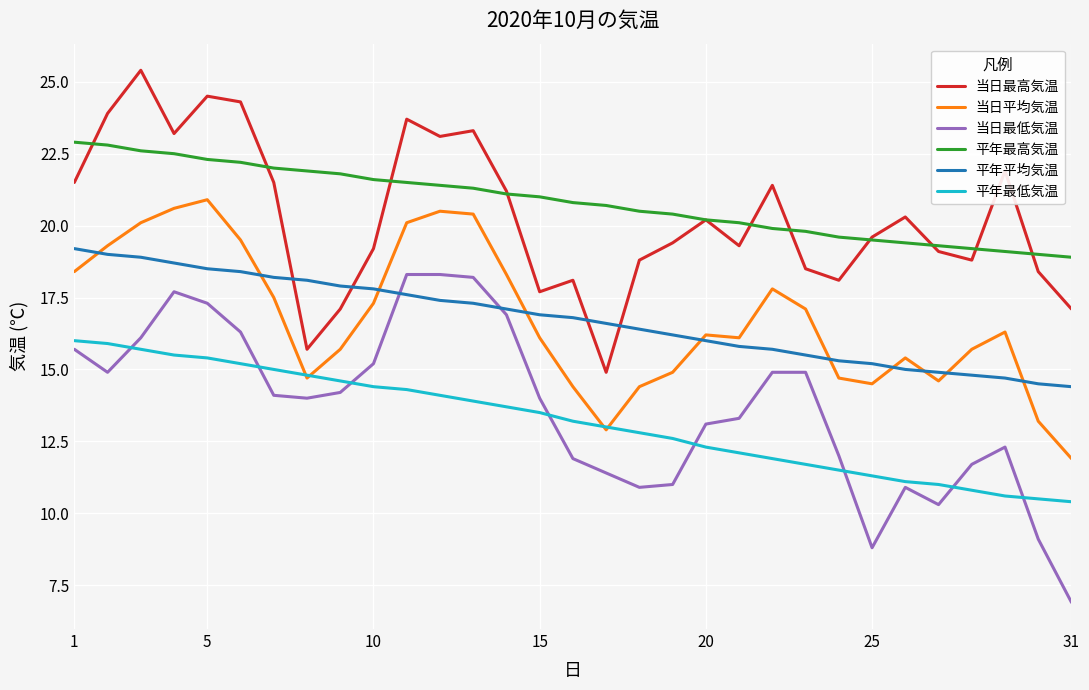

True or false: 当日最低気温 has more than 2 interior local peaks.

True